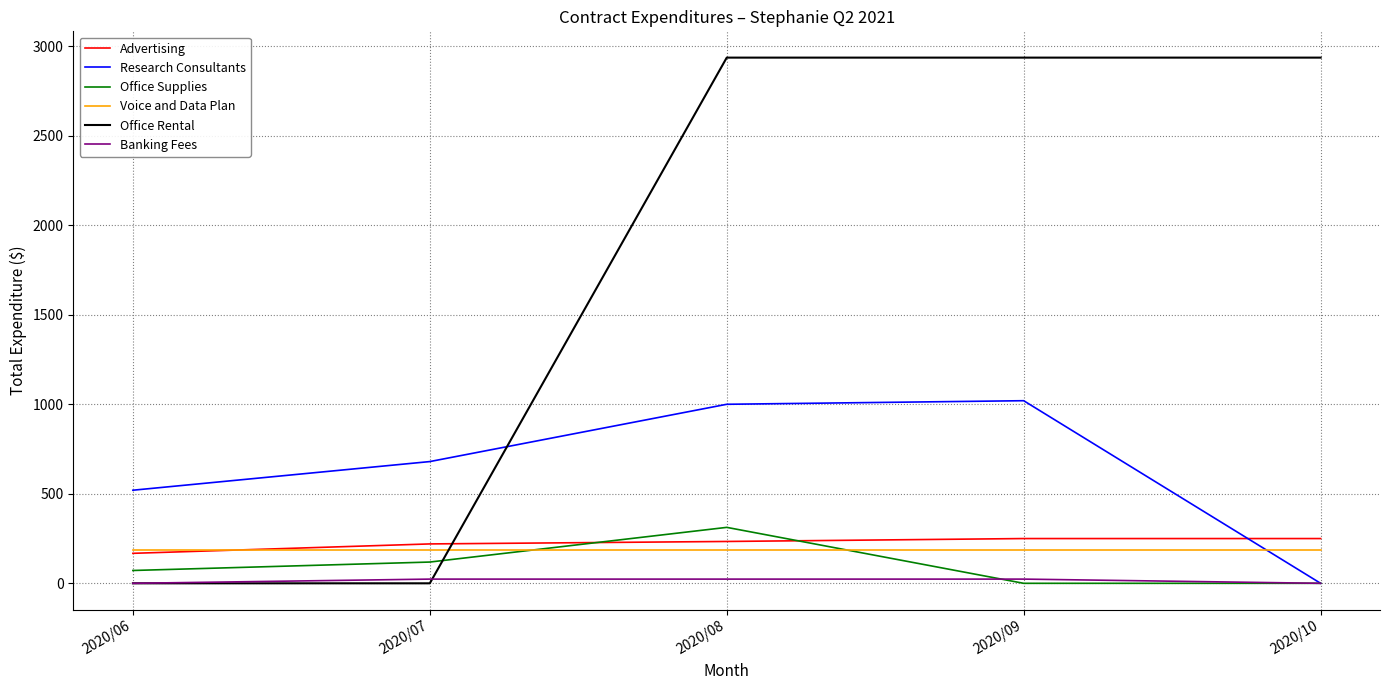

True or false: Office Supplies and Advertising cross at least once.

True